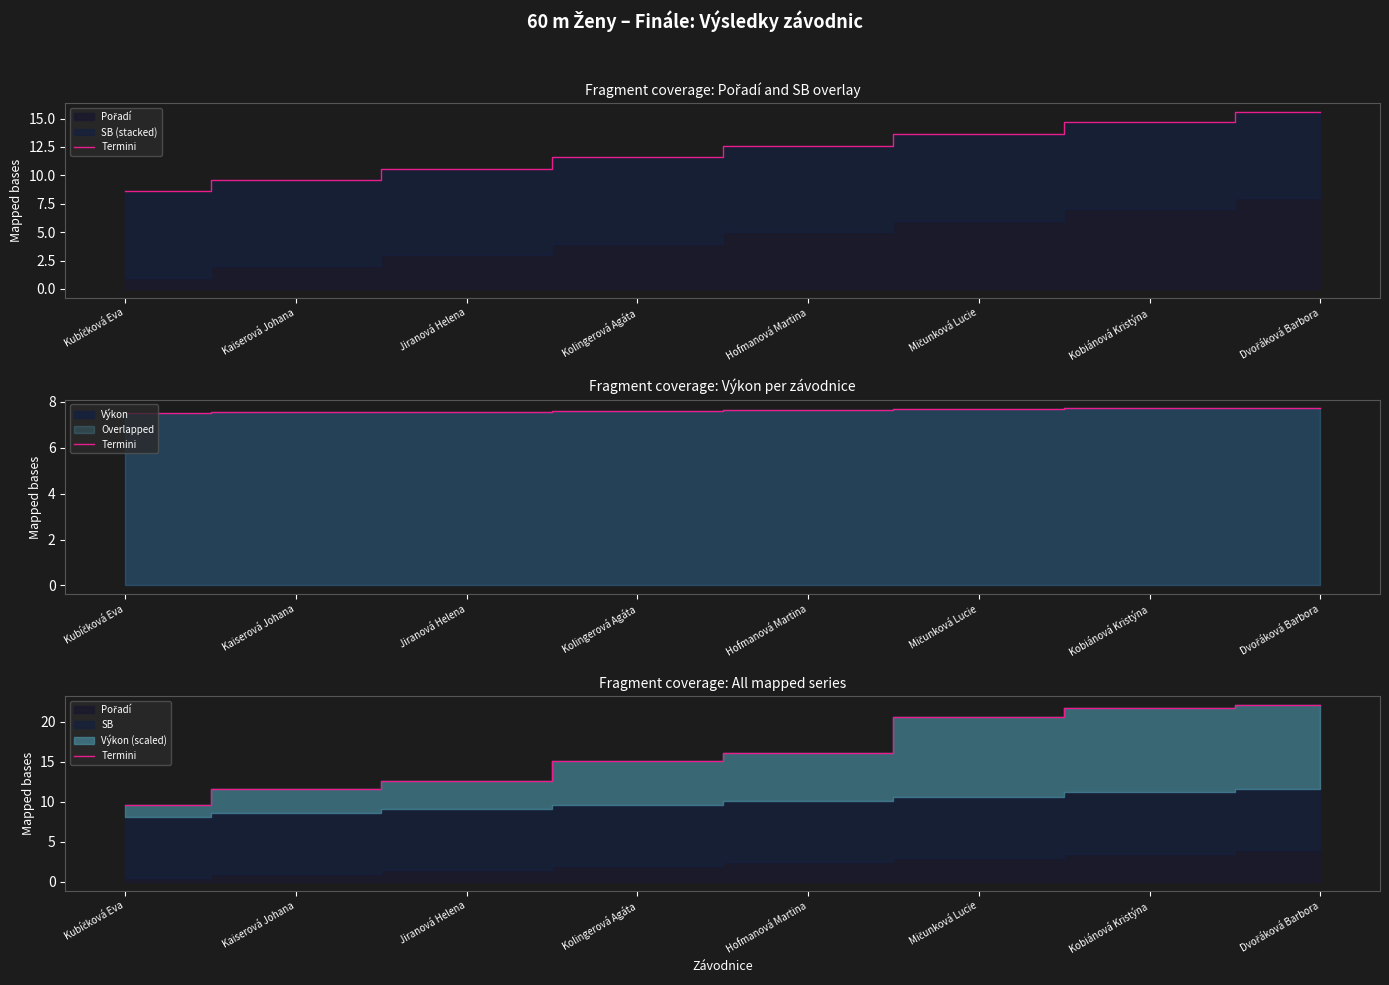

At which category does the chart reach its minimum across all series?

Kubíčková Eva